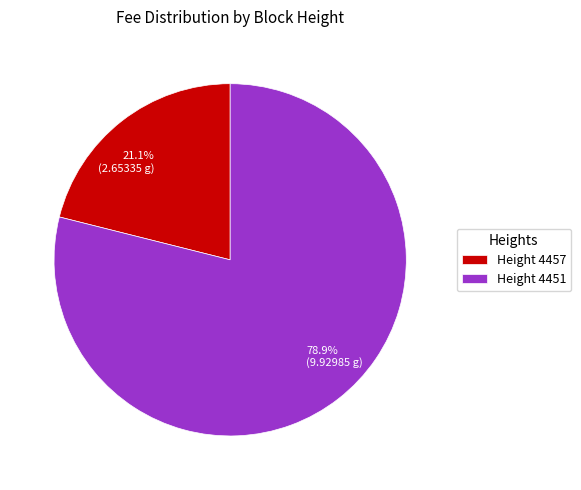

Is there a majority slice in this chart?

Yes